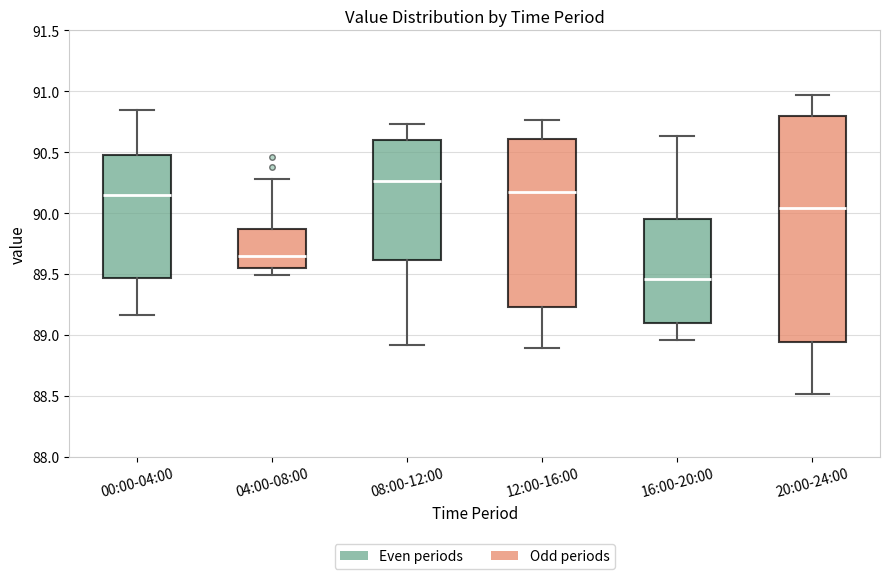

Which box is the tallest, from its lower edge to its upper edge?

20:00-24:00